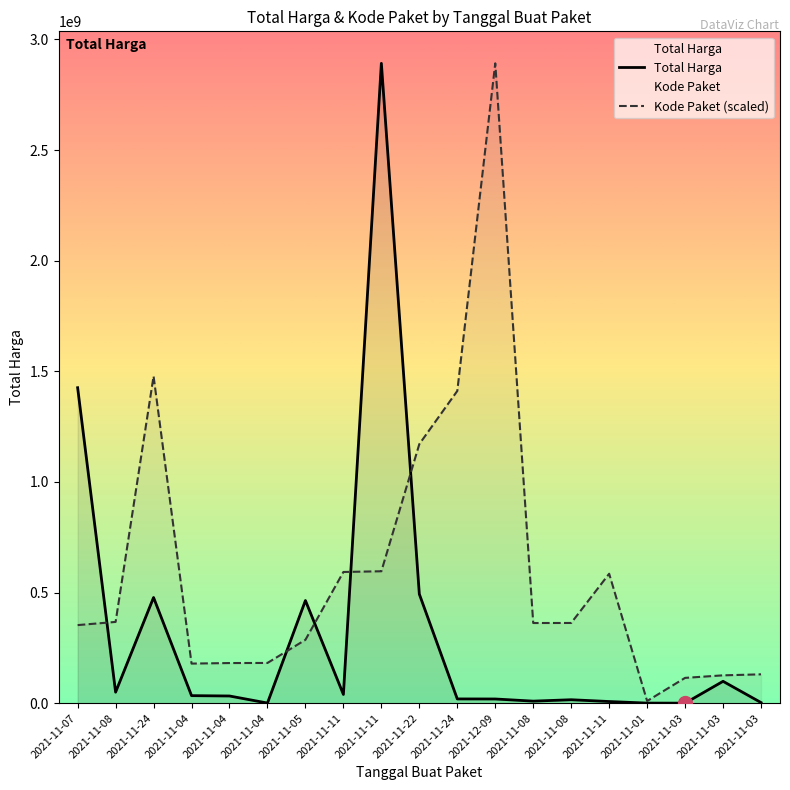

Reading left to right, extract all data points from this chart.

Total Harga: 1425867900.0	49730040.0	477600000.0	34000000.0	32441200.0	577875.0	464002100.0	39440000.0	2892122000.0	493000000.0	19175000.0	18900000.0	9180000.0	15513960.0	7401240.0	333600.0	78000.0	98772570.0	2772000.0
Kode Paket (scaled): 352883521.5	367273231.7	1477840024.8	178927446.8	181360692.3	181822169.9	286367820.0	593019677.6	596250020.7	1171020357.2	1411261394.6	2892122000.0	362301859.5	362532598.3	585048701.0	9732981.9	114299608.2	125794595.4	130346442.5